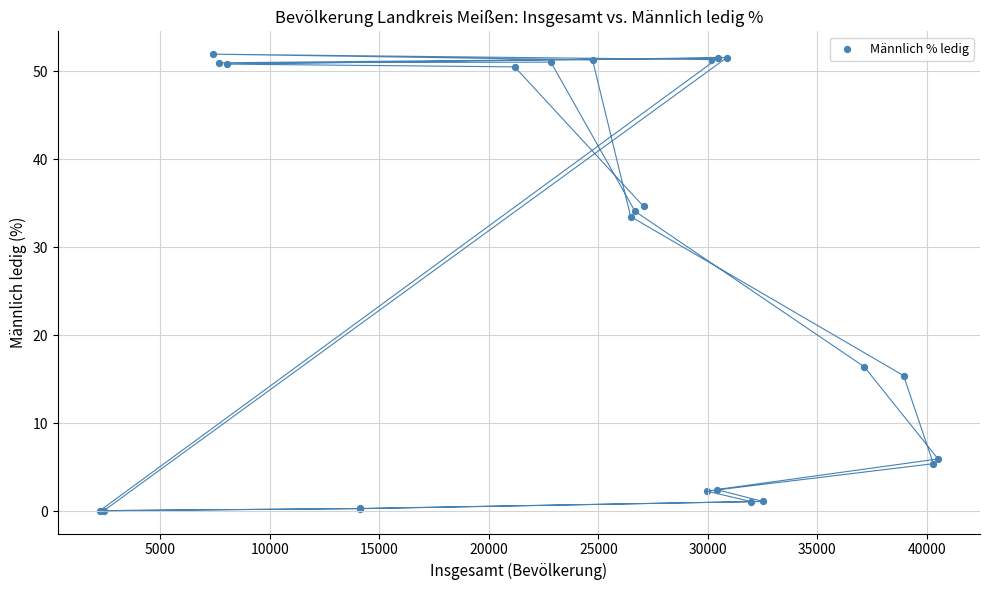

What Y value in the scatter plot is closest to 26?

33.5